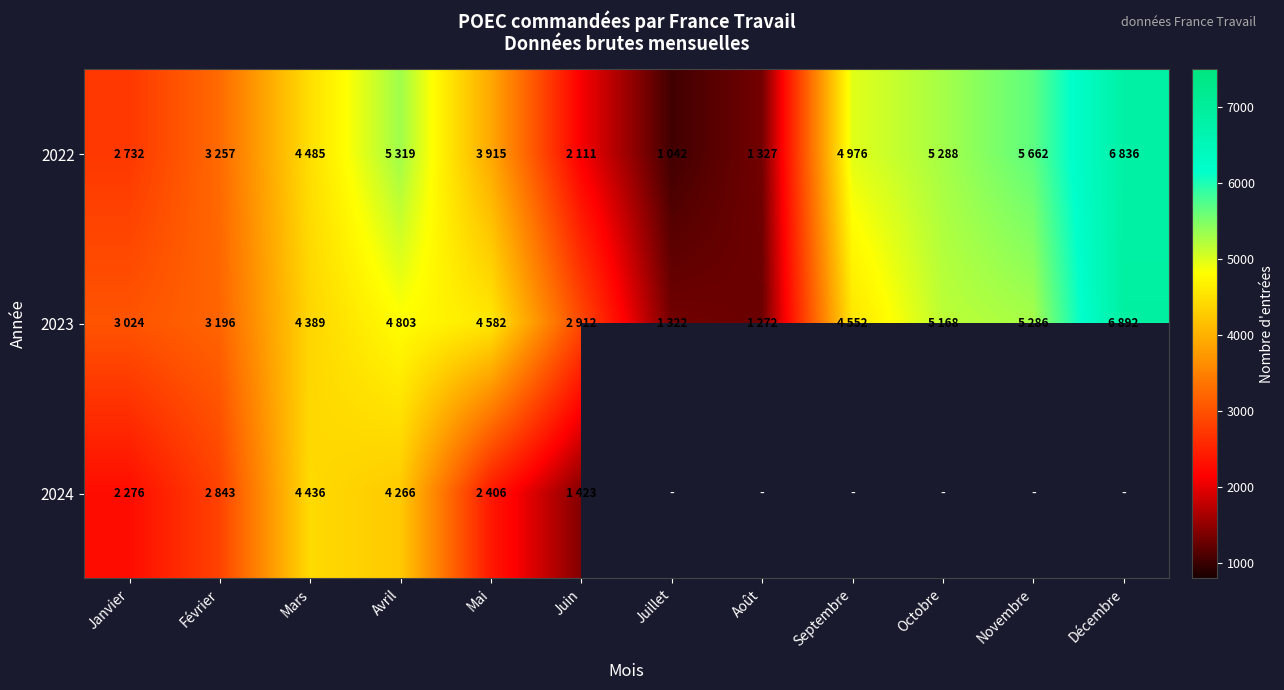

Where is 2022 nearest to the value 3939?

Mai